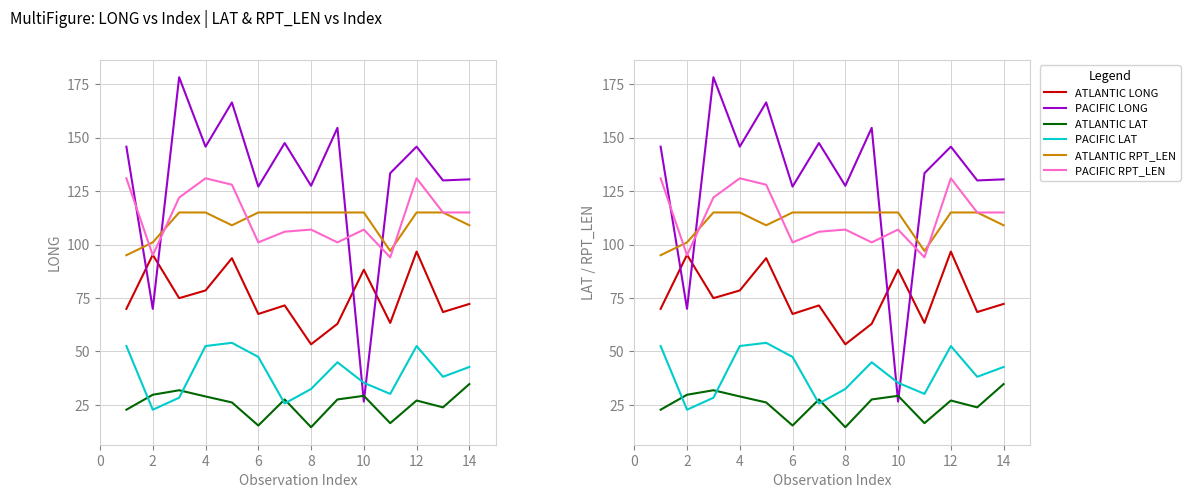

The ATLANTIC RPT_LEN series shows 204.3 at 6. True or false?

False